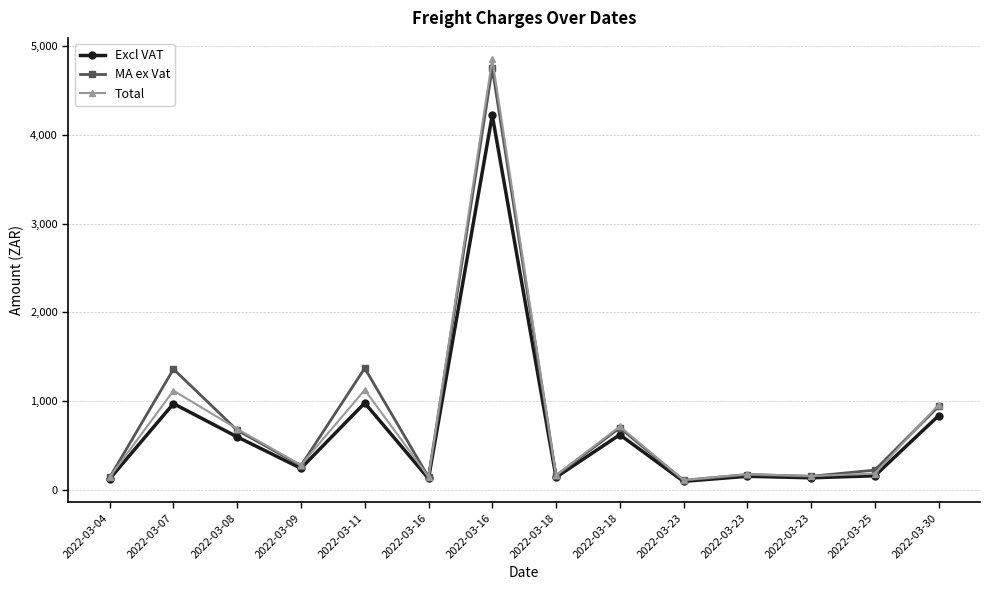

Between which two adjacent categories do Total and MA ex Vat first intersect?

2022-03-04 and 2022-03-07